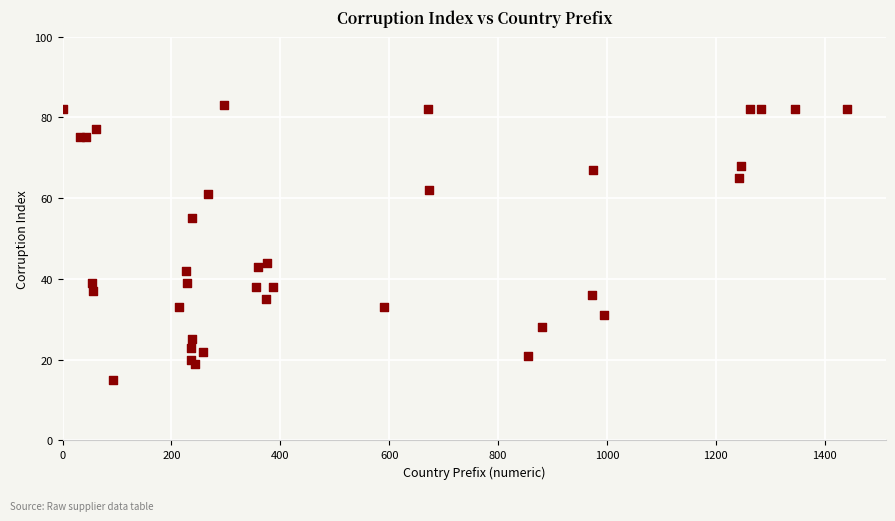

What Y value in the scatter plot is closest to 49?

44